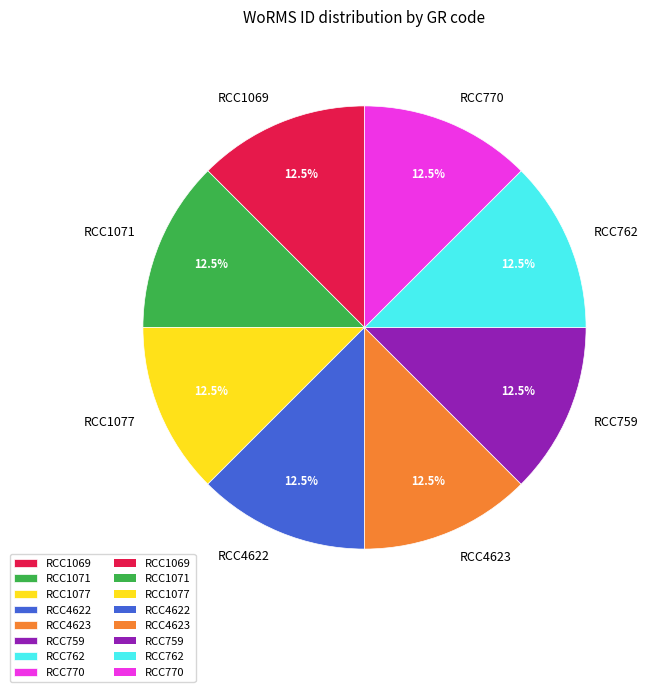

True or false: RCC762 accounts for 26% of the total.

False